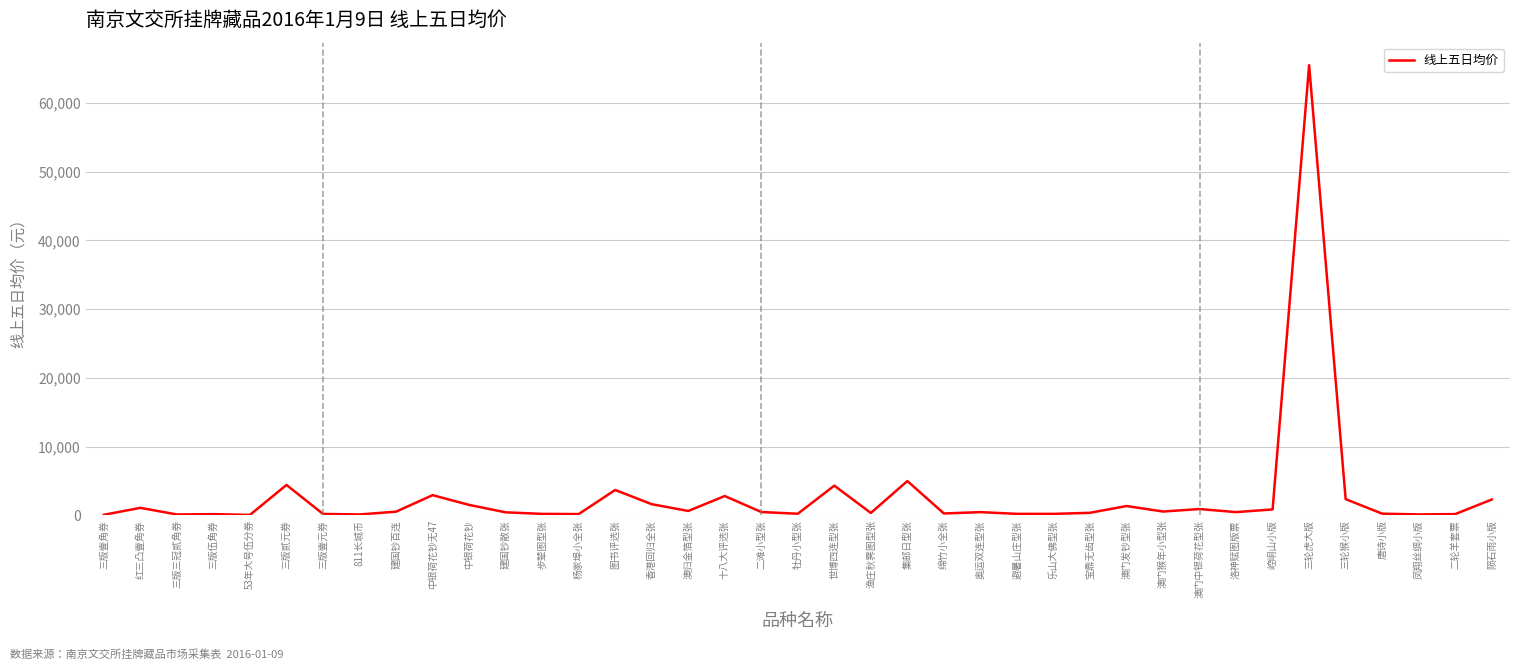

What is the approximate value at 中银荷花钞无47?

2924.6